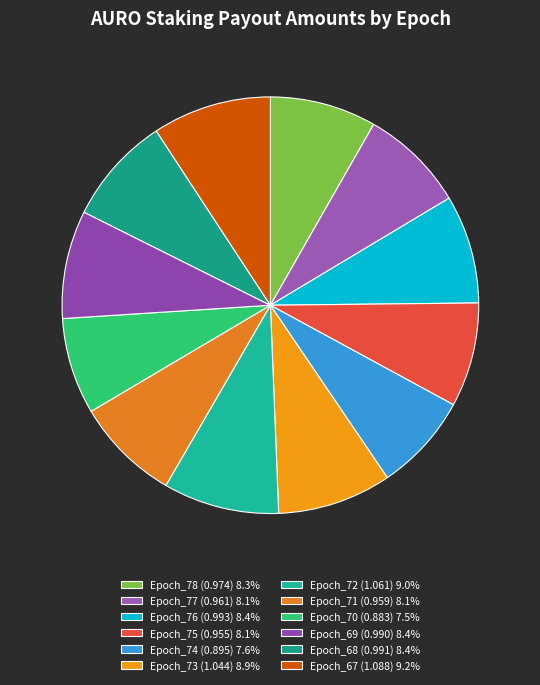

Does any single category account for the majority?

No